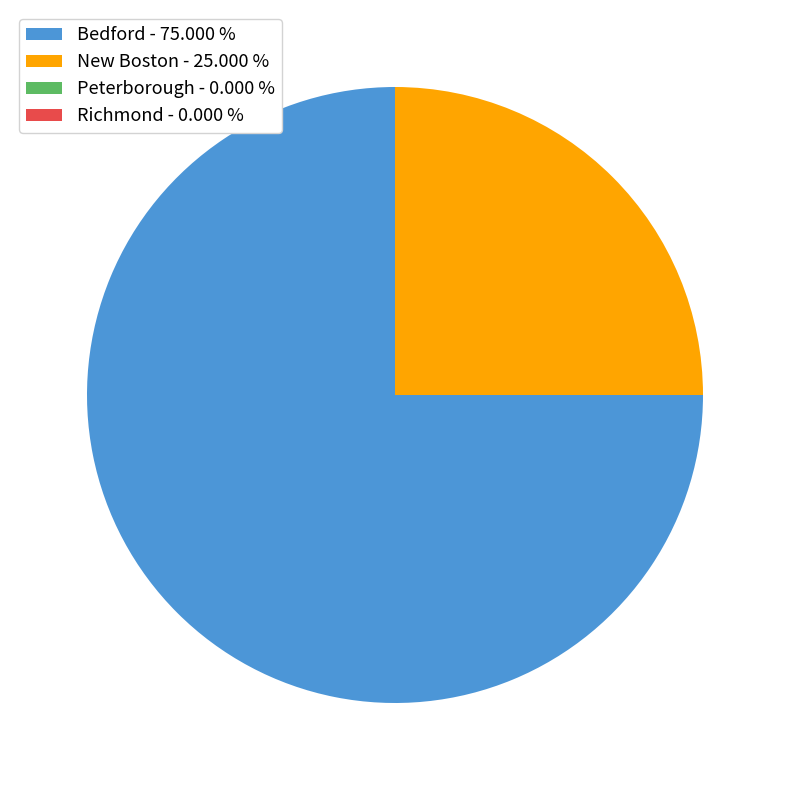

How many segments does this pie chart have?

2